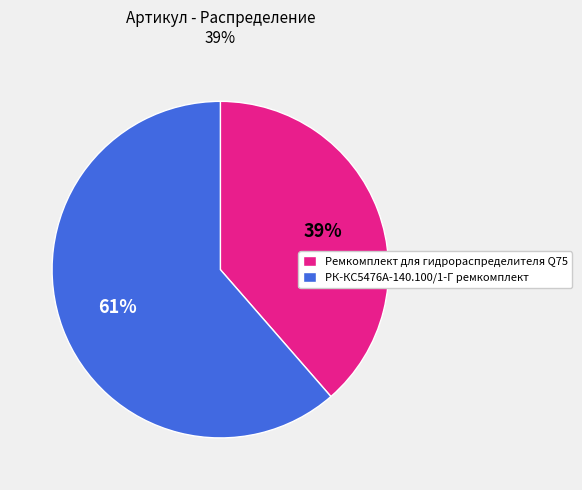

To the nearest percent, what is the combined percentage of Ремкомплект для гидрораспределителя Q75 and РК-КС5476А-140.100/1-Г ремкомплект?

100%